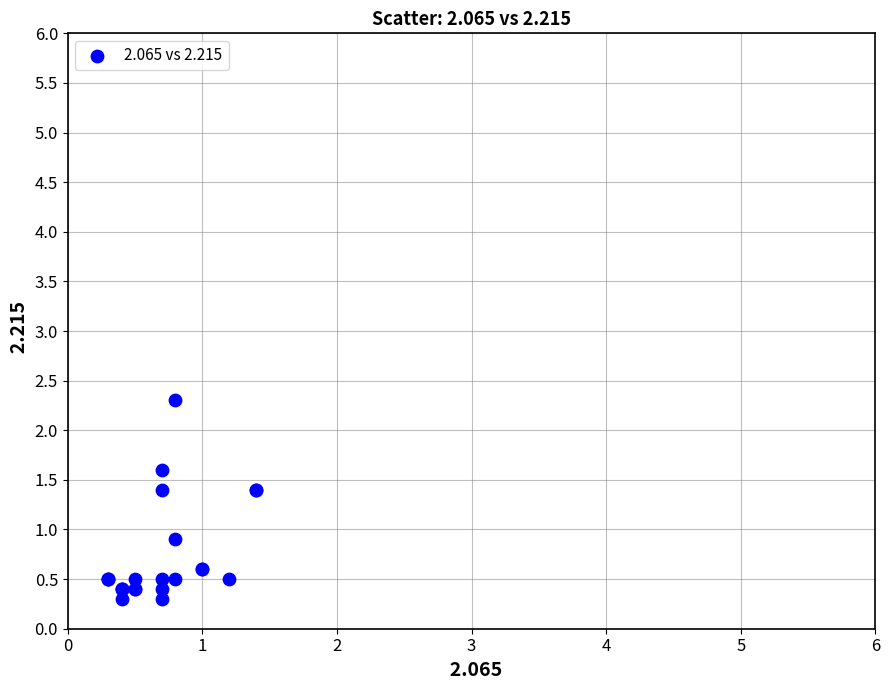

What Y value in the scatter plot is closest to 1?

0.9